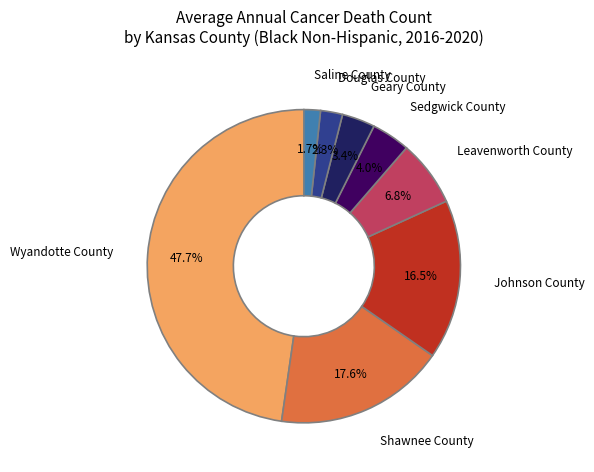

True or false: Johnson County accounts for 5% of the total.

False